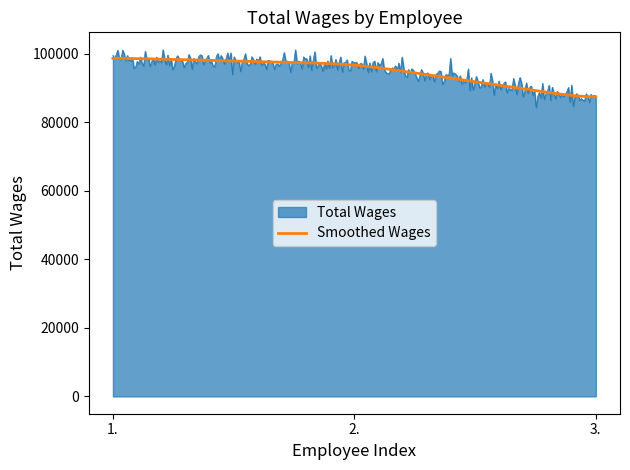

How many lines are shown in the chart?

2